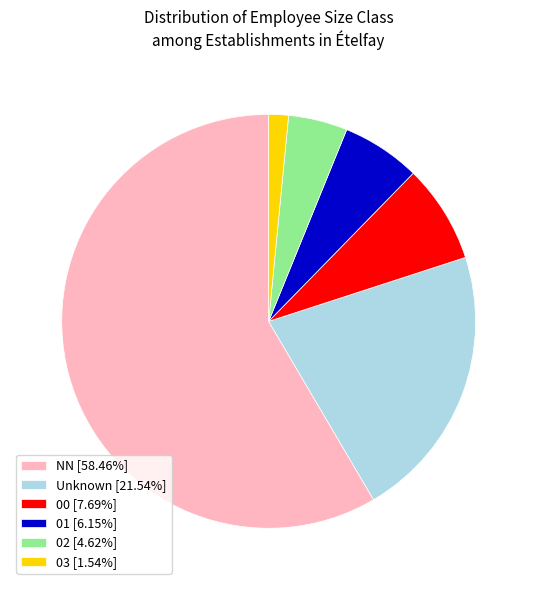

What is the ratio of the value at Unknown [21.54%] to the value at 03 [1.54%]?

14.0